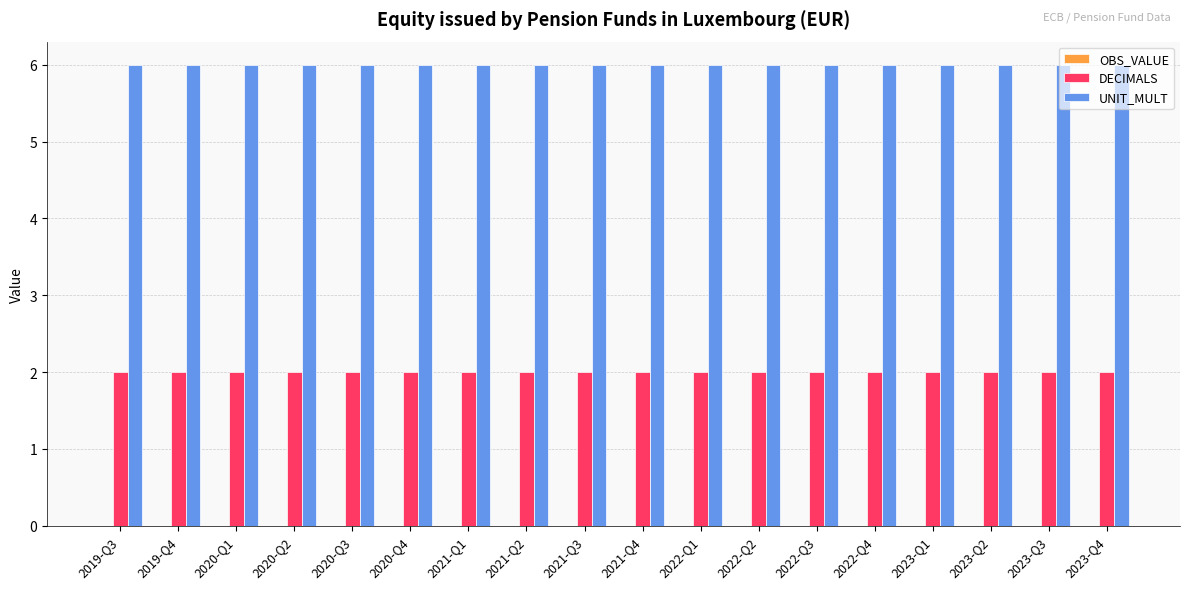

How many groups of bars are there?

18